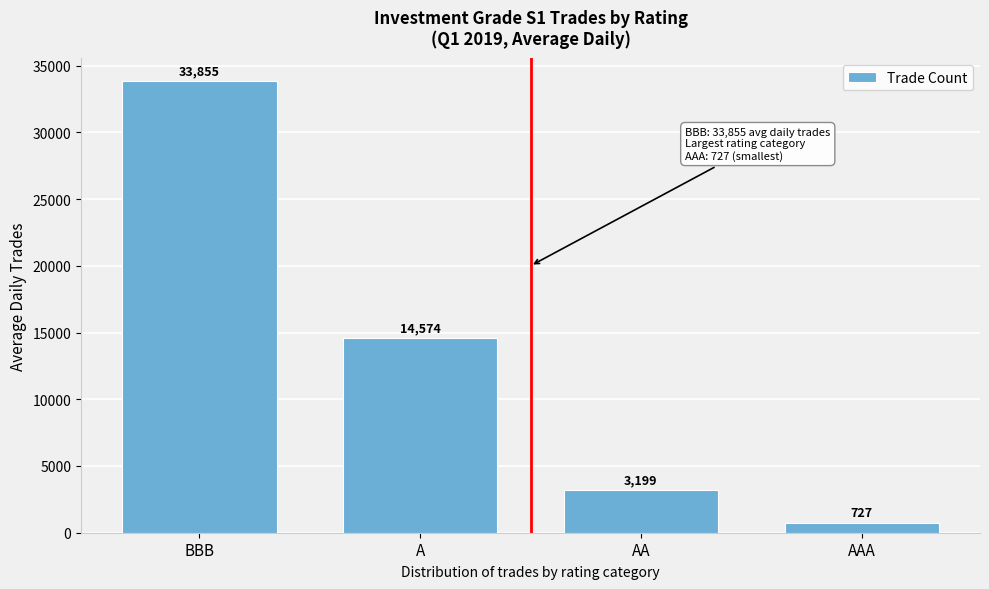

Rank the categories by value from highest to lowest.

BBB, A, AA, AAA